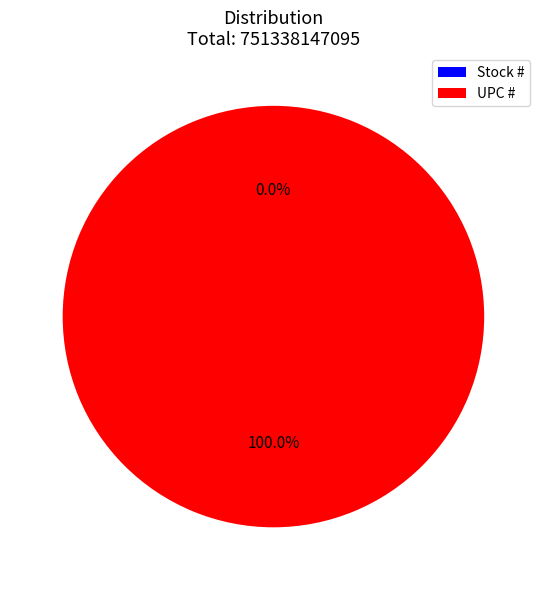

Which slice is the largest?

UPC #